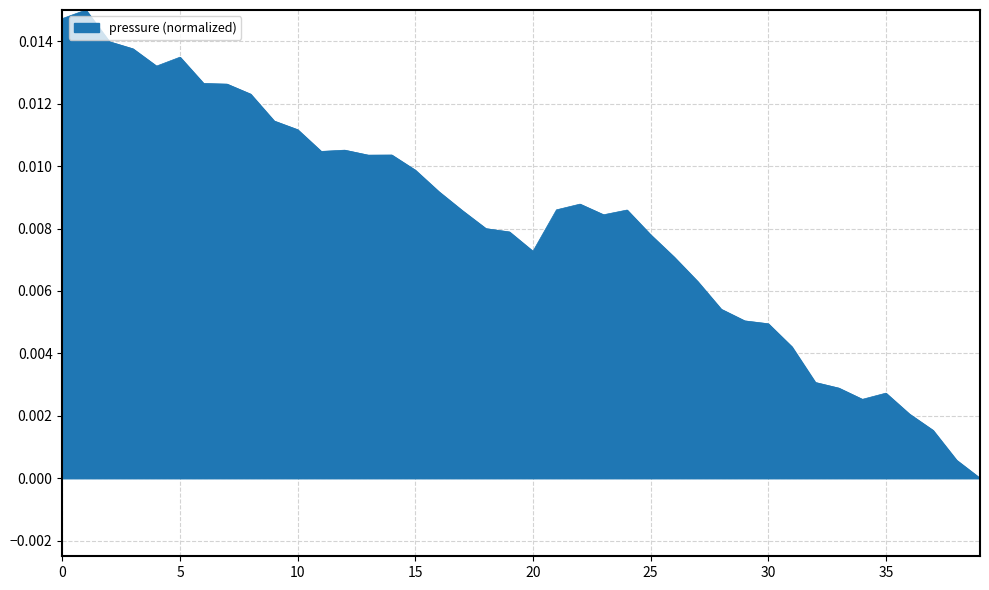

Does the chart have visible grid lines?

Yes